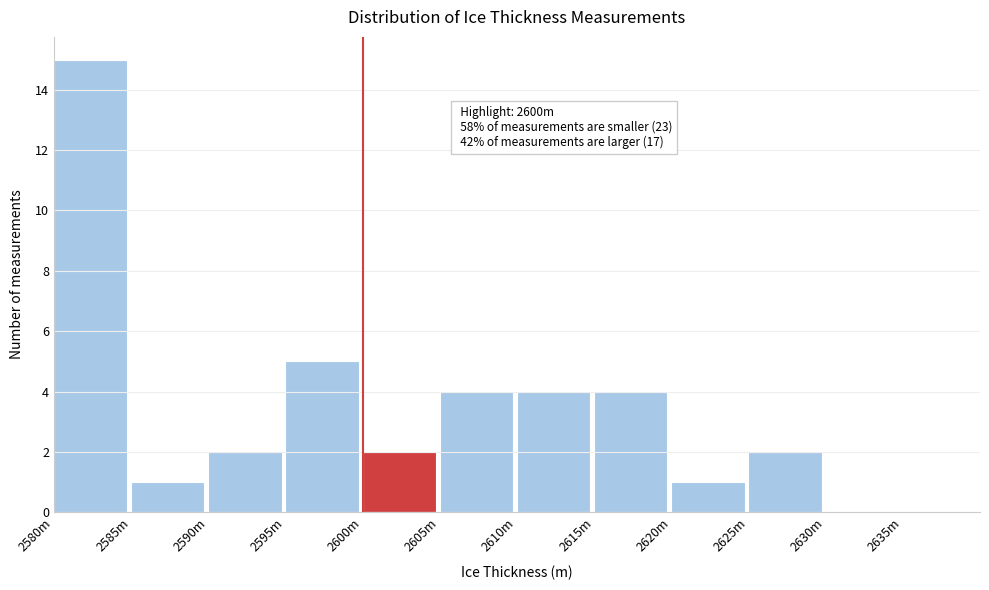

Reading left to right, what are all the values shown in this chart?

2580m=15	2585m=1	2590m=2	2595m=5	2600m=2	2605m=4	2610m=4	2615m=4	2620m=1	2625m=2	2630m=0